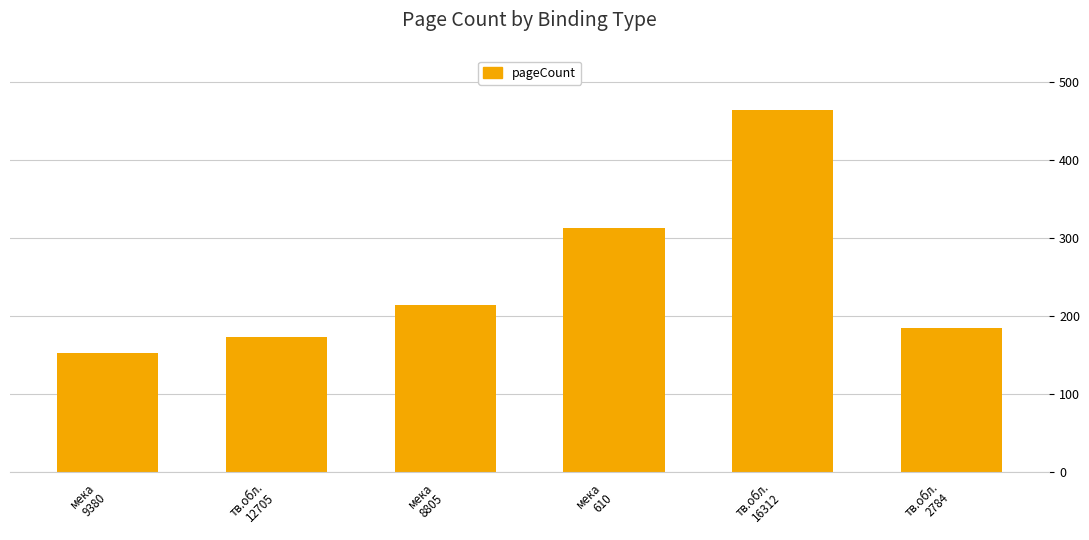

Reading left to right, extract all data points from this chart.

152	172	214	312	464	184